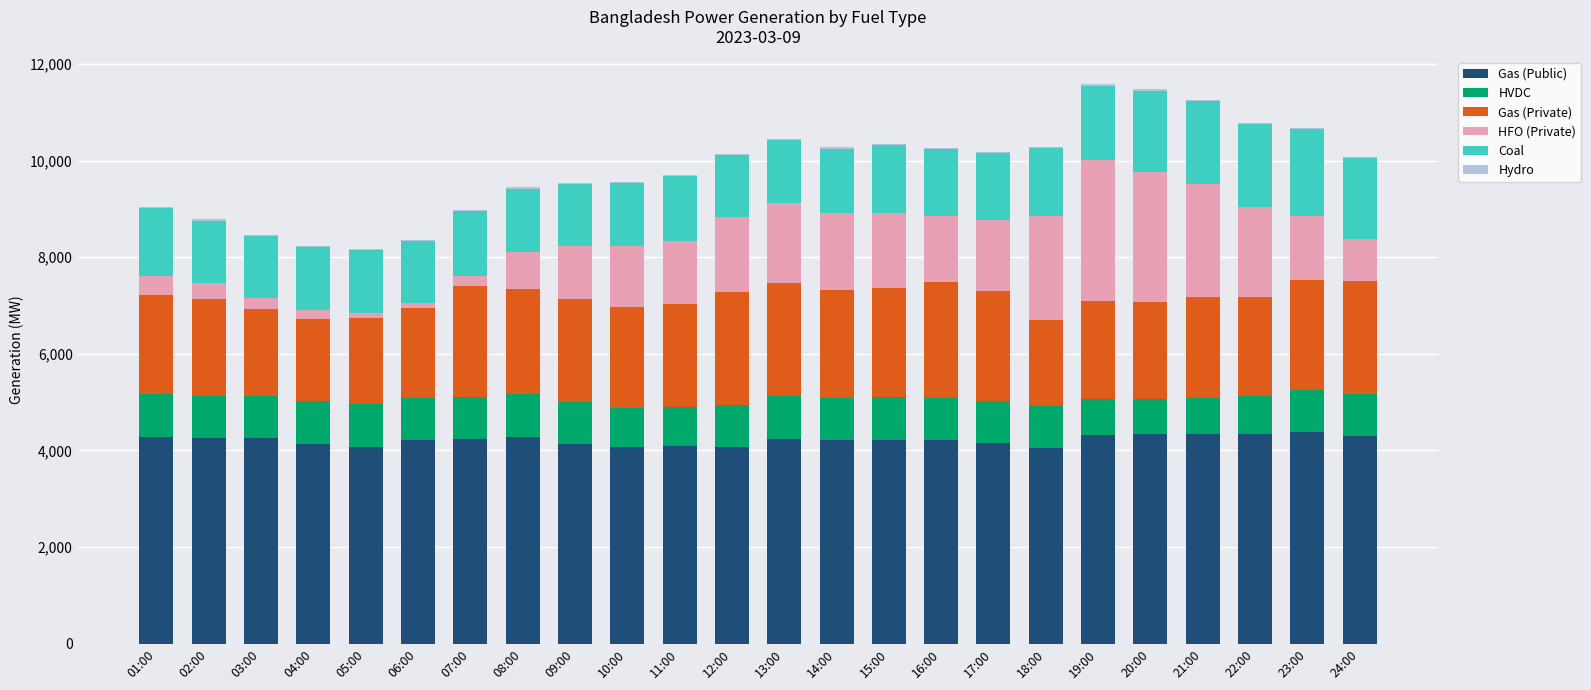

The value of Gas (Public) at 02:00 is 6871. True or false?

False